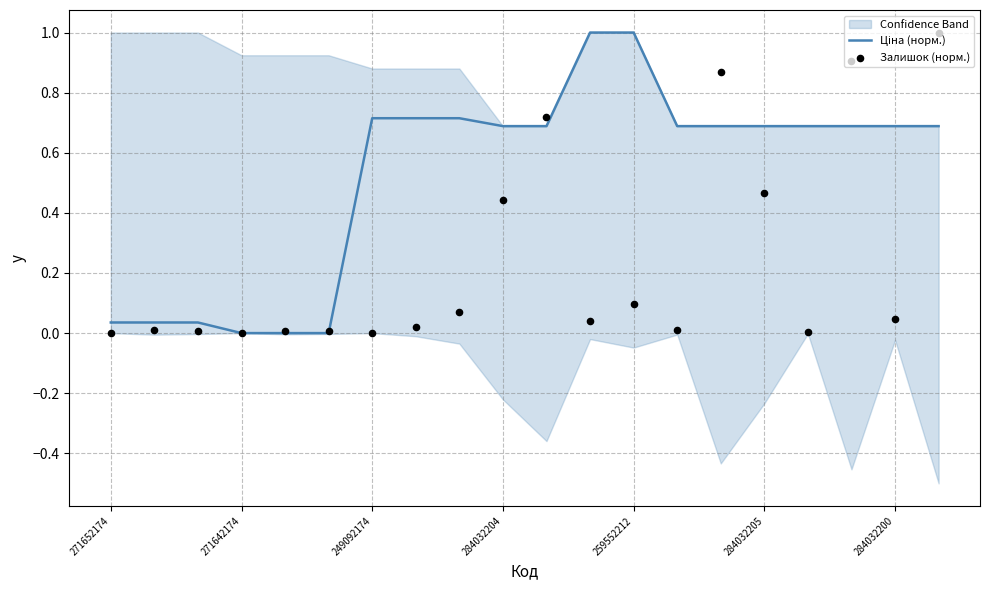

Which series has the largest total across all categories?

Ціна (норм.)